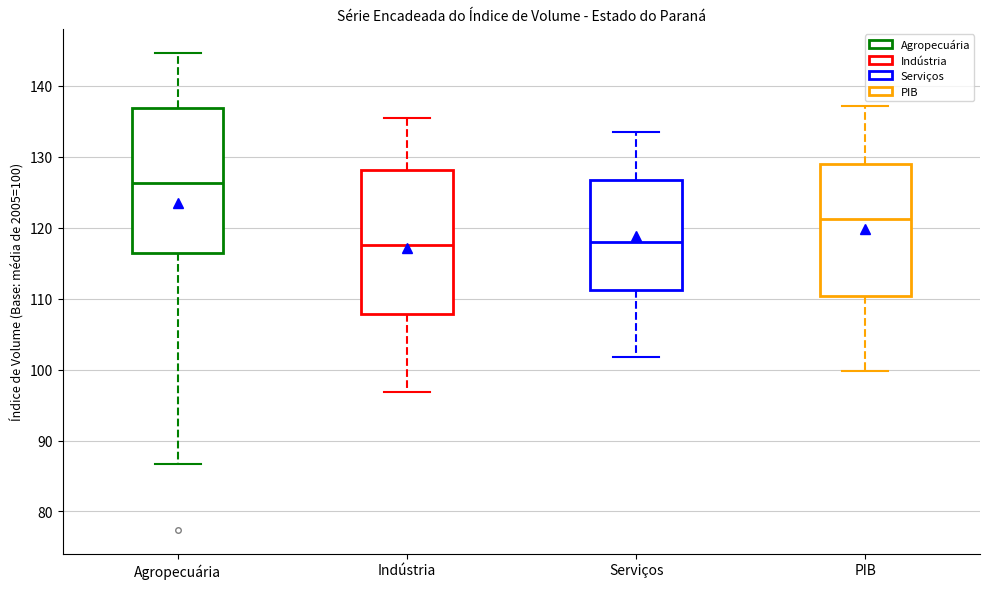

Which box's median line is the highest?

Agropecuária